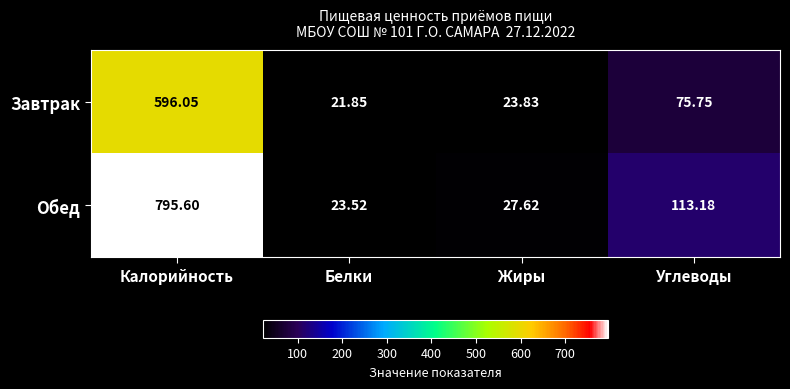

At which category is the sum across all series the highest?

Калорийность